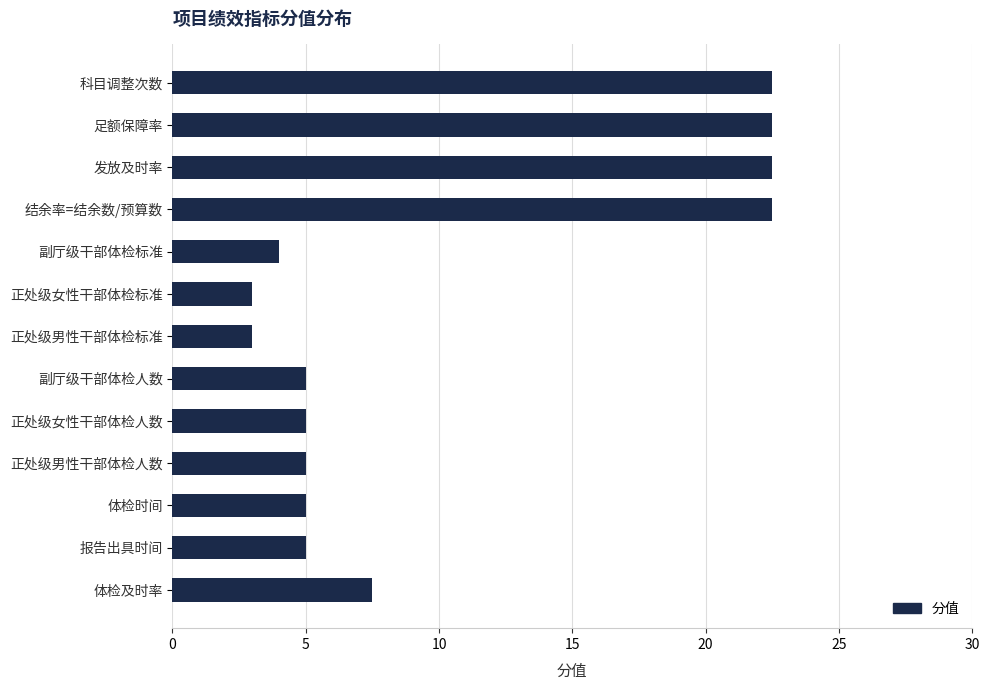

Reading bottom to top, extract all data points from this chart.

7.5	5.0	5.0	5.0	5.0	5.0	3.0	3.0	4.0	22.5	22.5	22.5	22.5